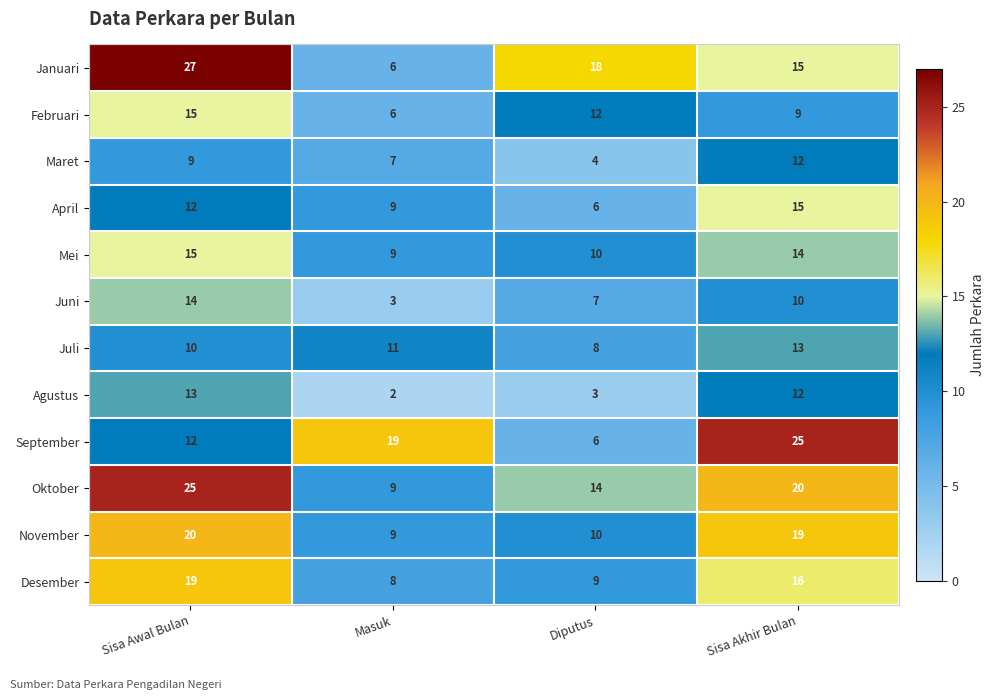

True or false: Juli has a value of 12 at Diputus.

False